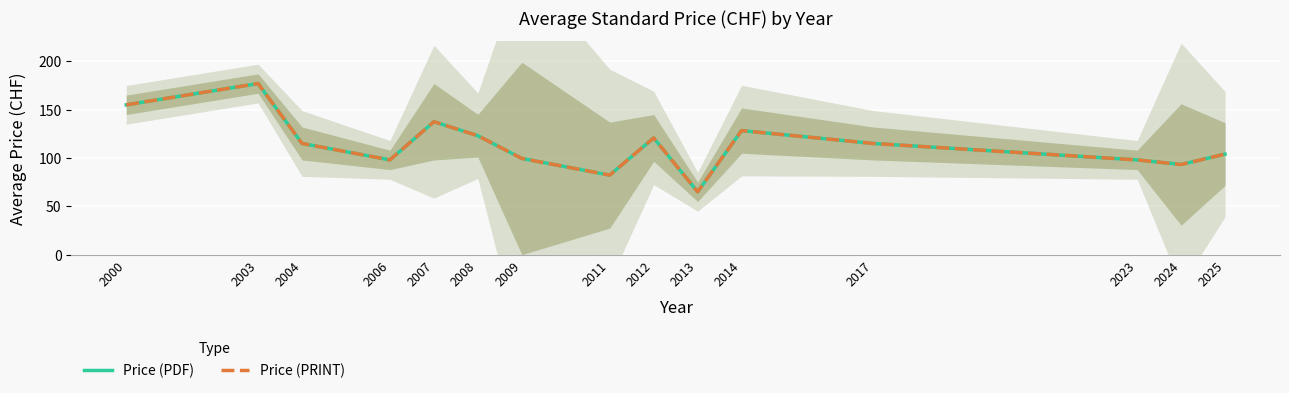

True or false: Price (PRINT) and Price (PDF) intersect in this chart.

False